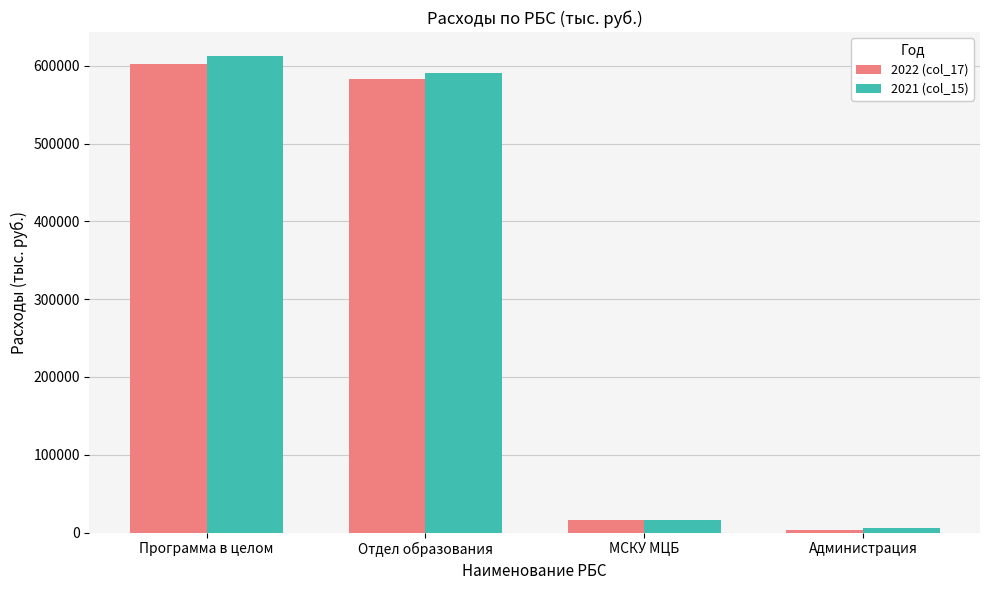

The 2022 (col_17) series shows 209141.7 at Программа в целом. True or false?

False